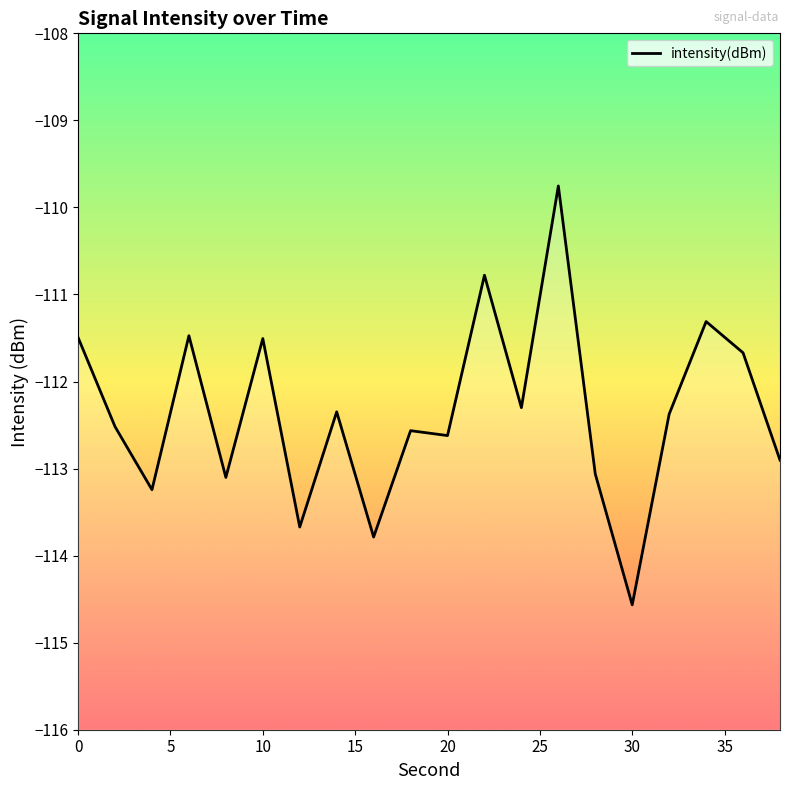

What is the greatest value displayed?

-109.8